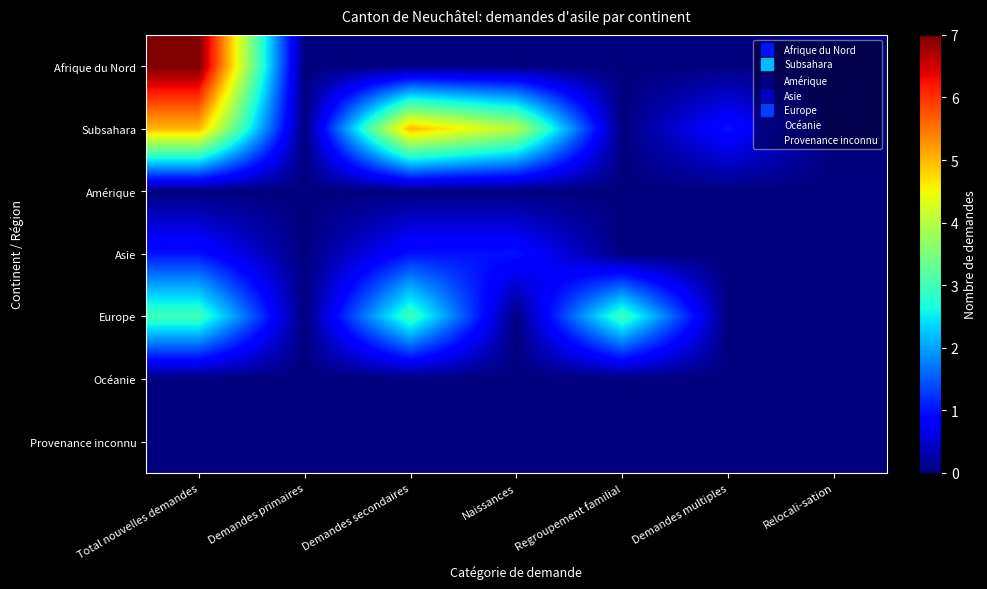

At how many categories does at least one series exceed 2?

4